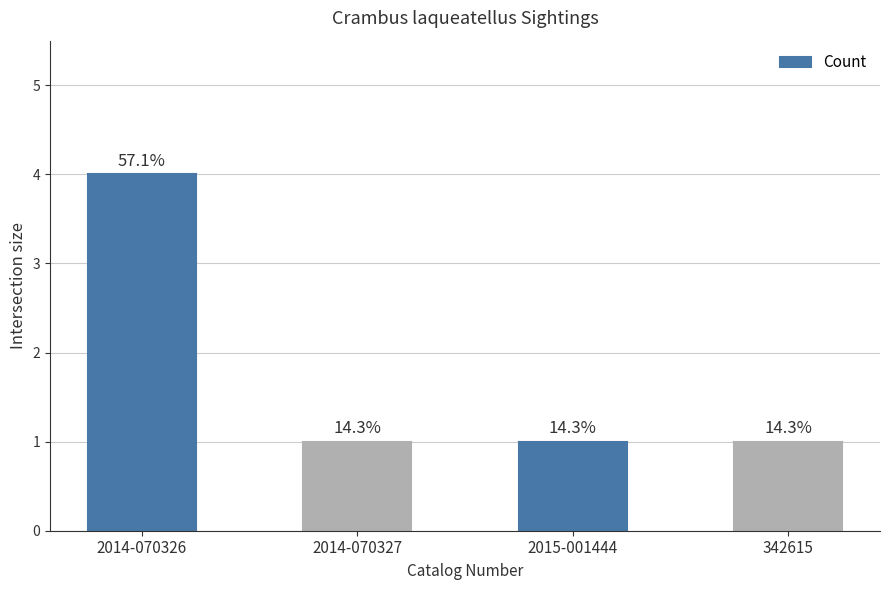

What value does the data have at 2014-070327?

1